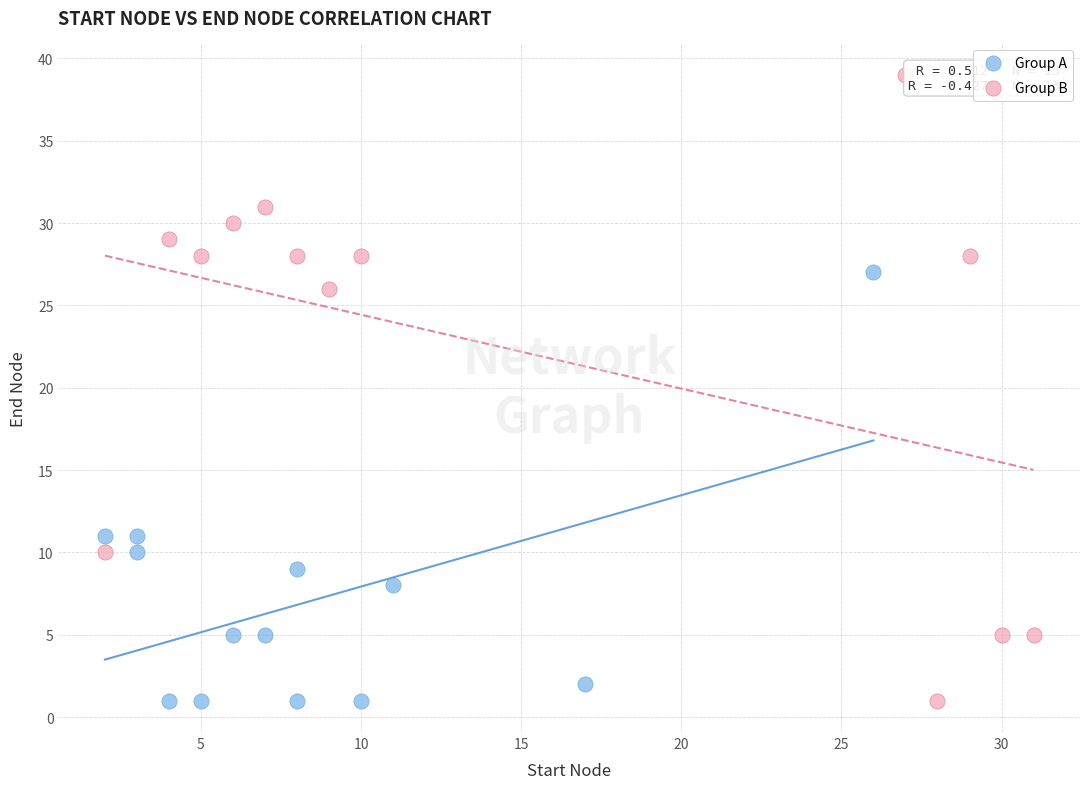

Which series has the widest spread of Y values?

Group B